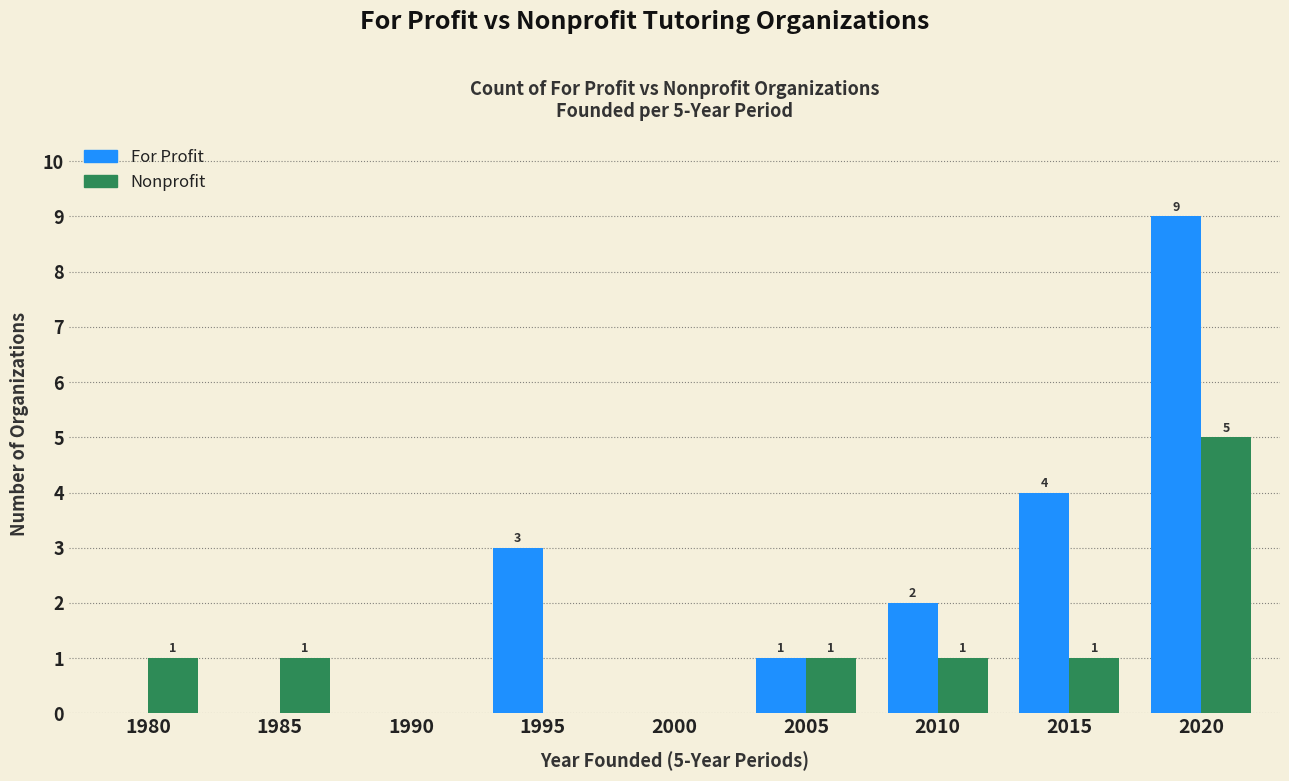

Is the value of For Profit at 2010 greater than the value of Nonprofit at 1980?

Yes